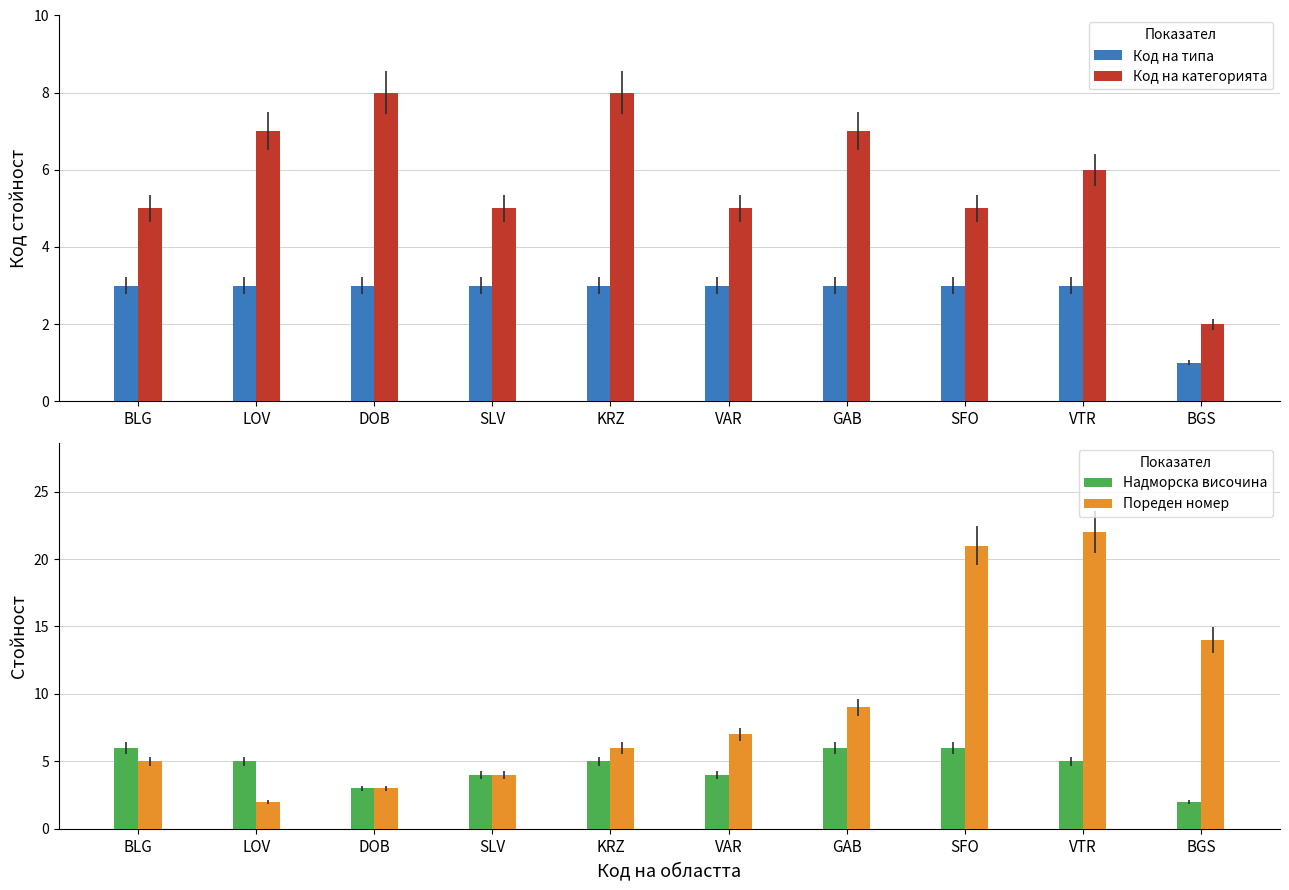

At LOV, list the series in order from largest to smallest.

Код на категорията, Надморска височина, Код на типа, Пореден номер